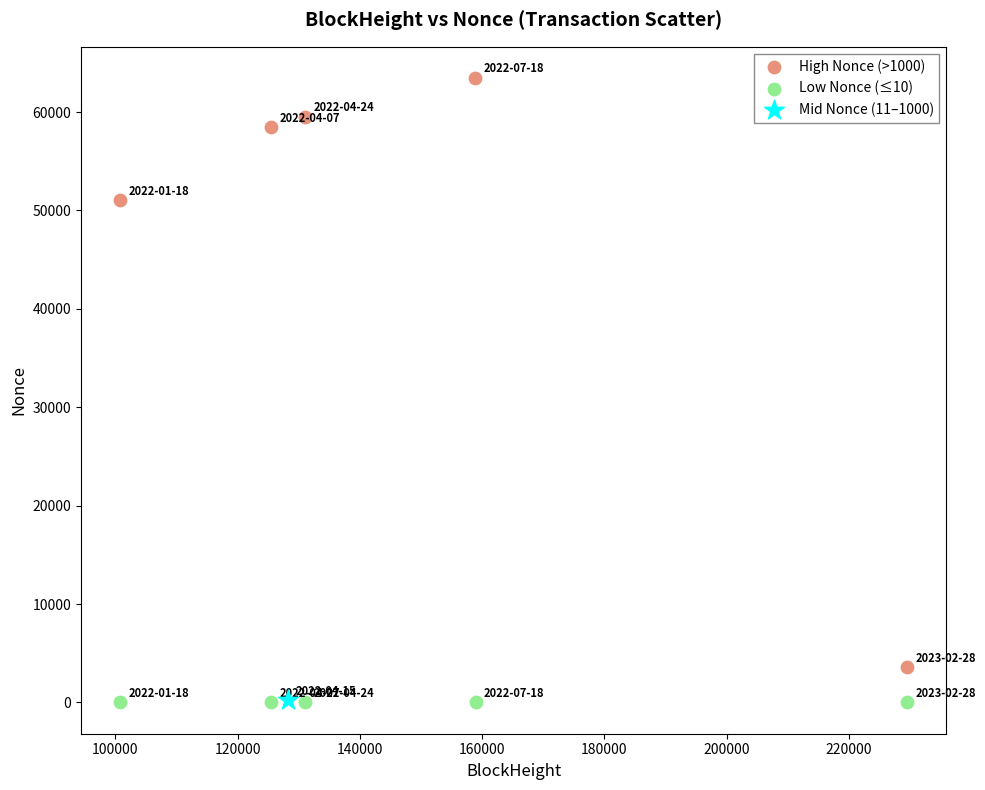

What are all the series names shown in the legend?

High Nonce (>1000), Low Nonce (≤10), Mid Nonce (11–1000)